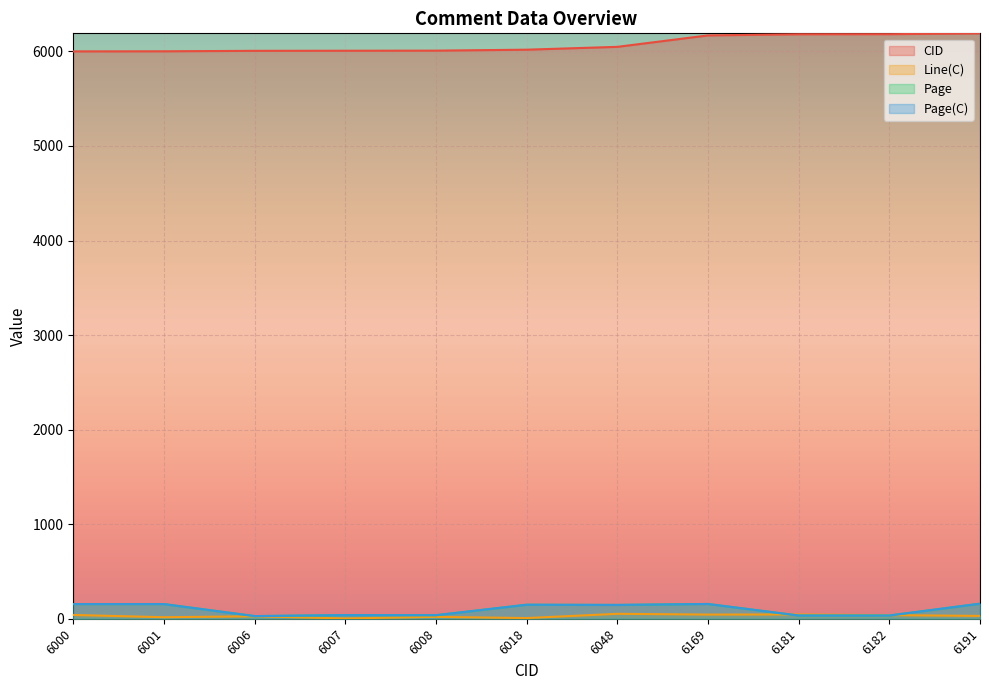

At which label does Page(C) first exceed 146?

6000